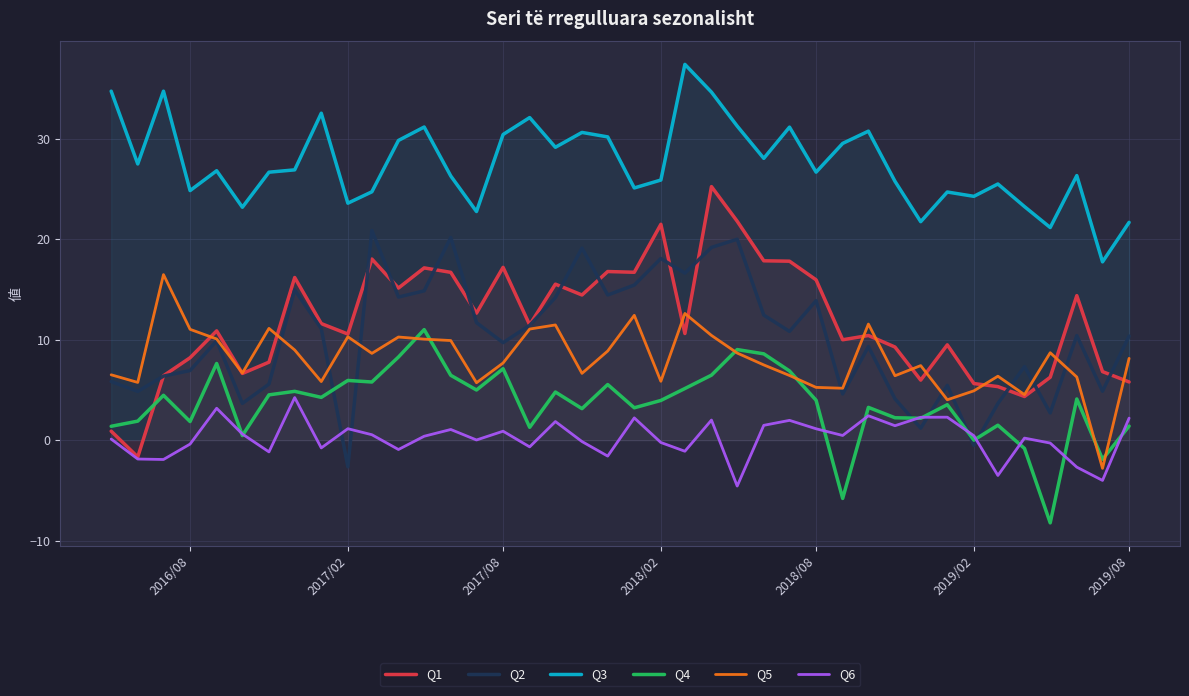

The Q1 series shows 7.3 at 2017/08. True or false?

False